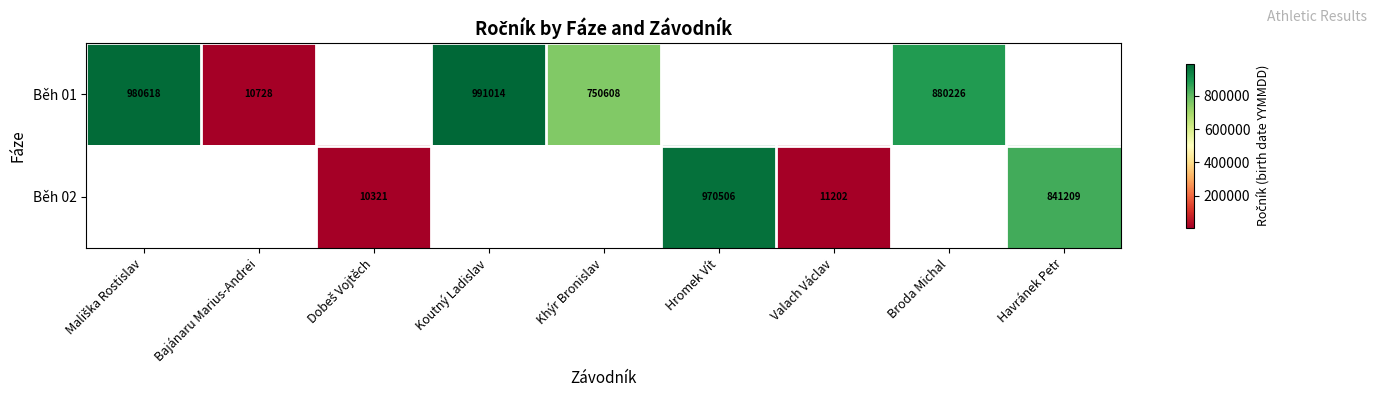

Which category has the lowest value across all series?

Dobeš Vojtěch